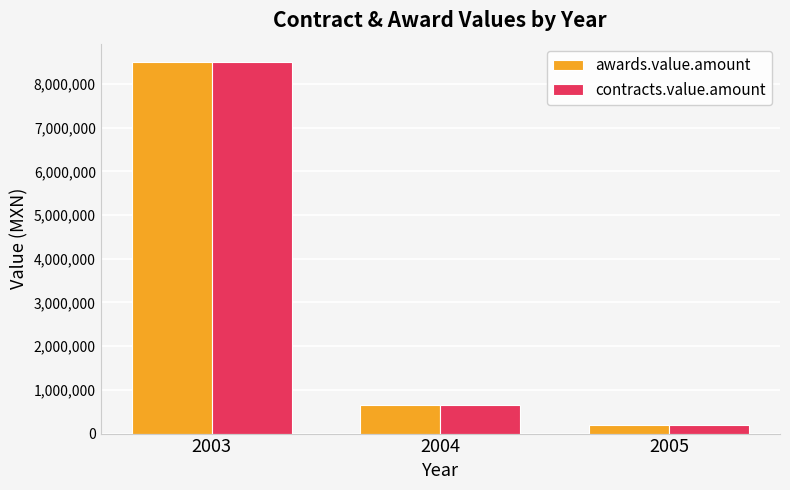

At which category does the chart reach its minimum across all series?

2005